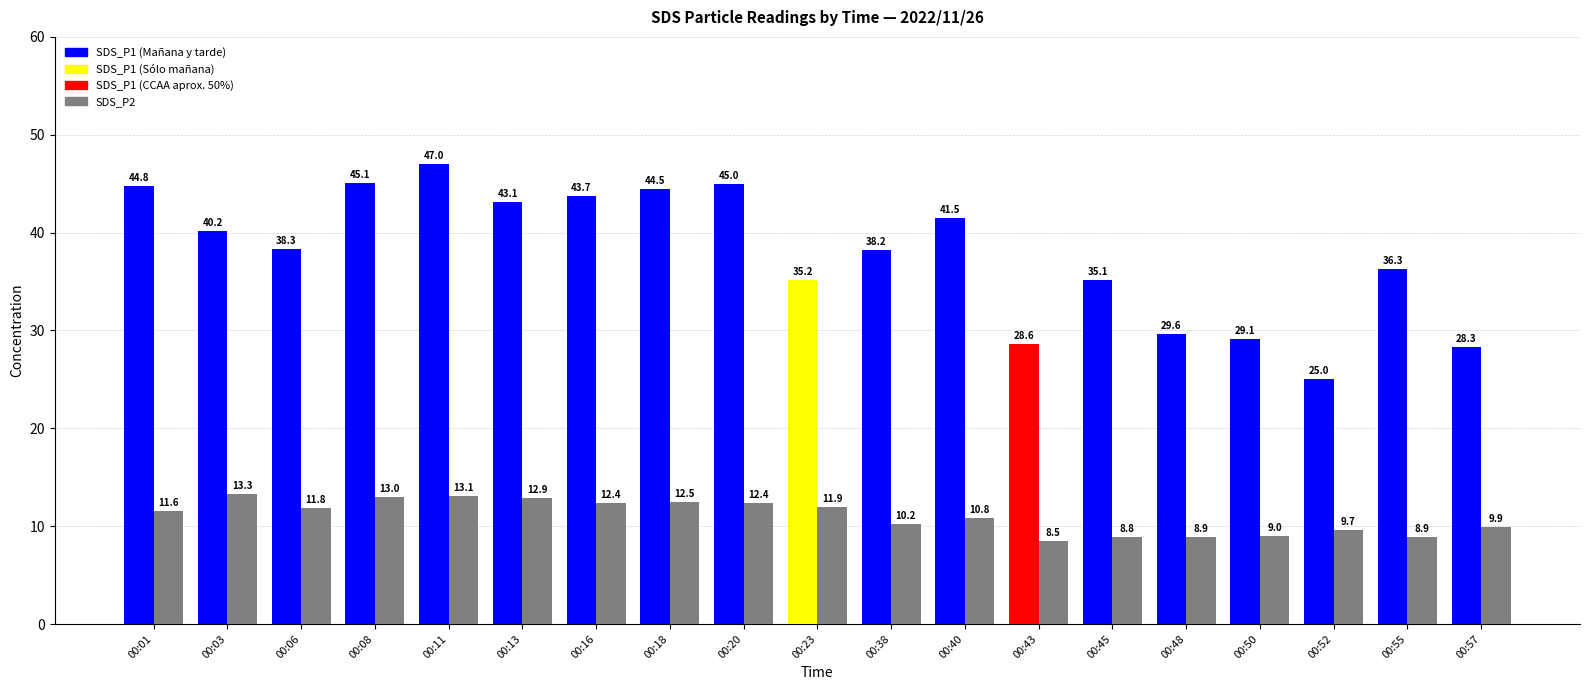

How many distinct data groups are displayed?

2